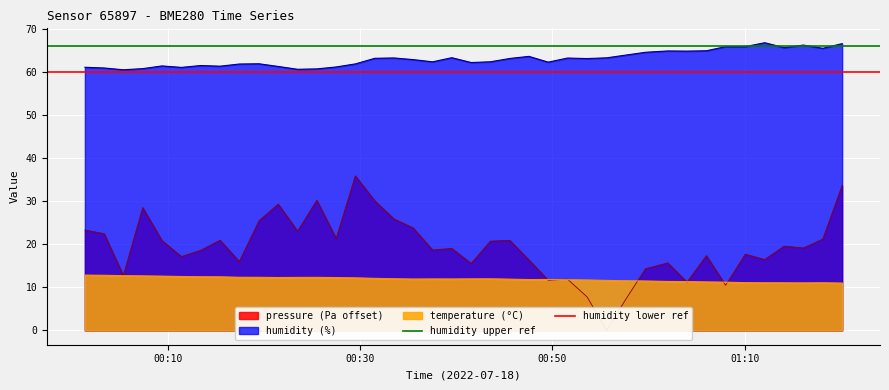

What is the maximum value for humidity (%)?

66.8